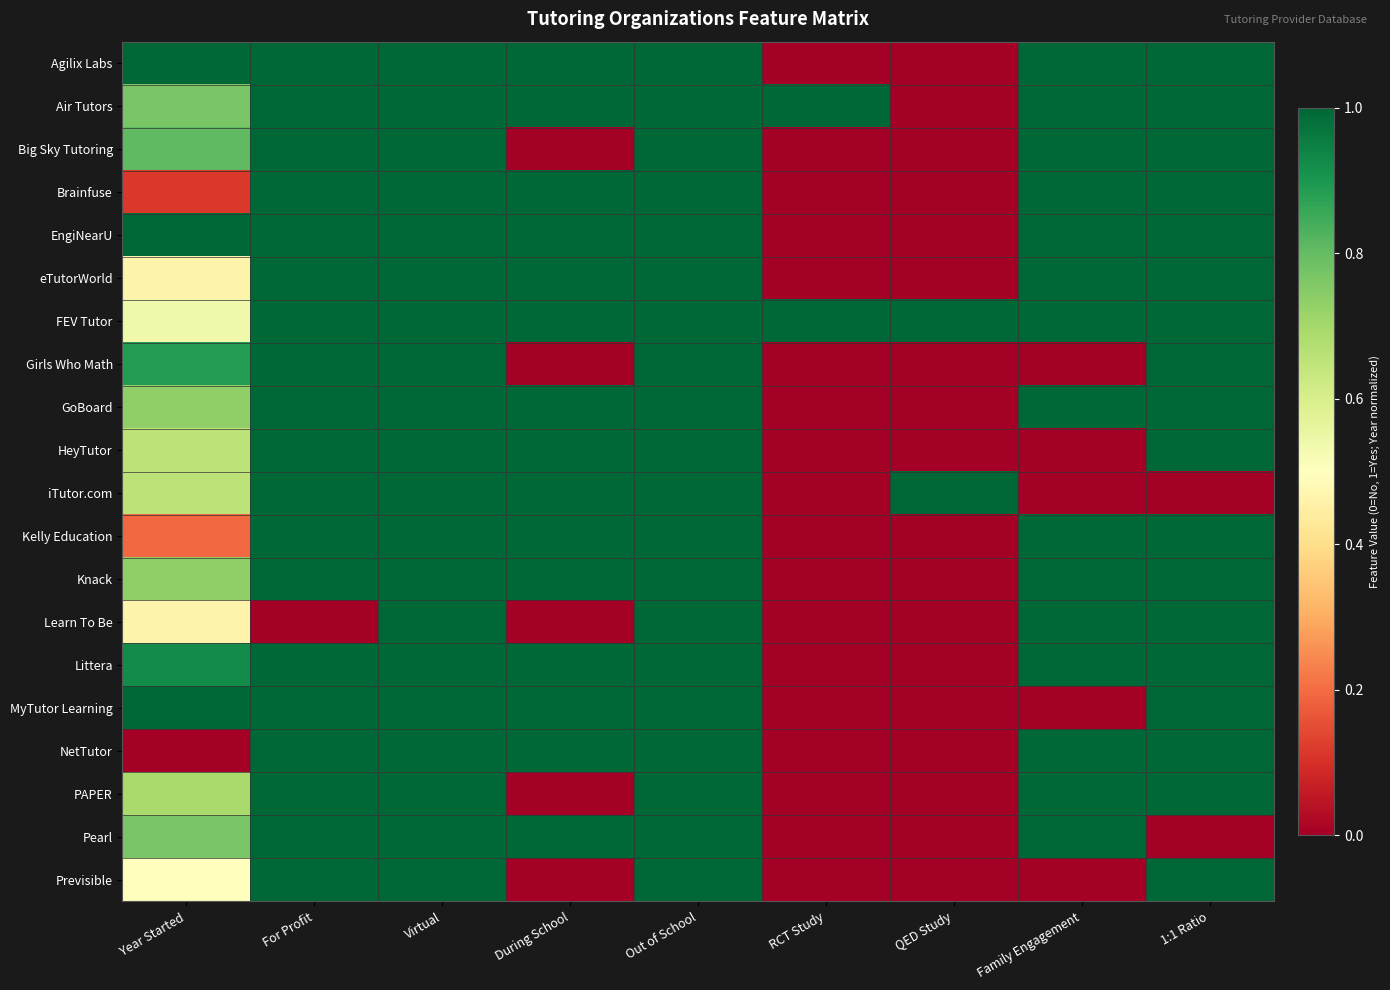

Count the number of categories in the chart.

9